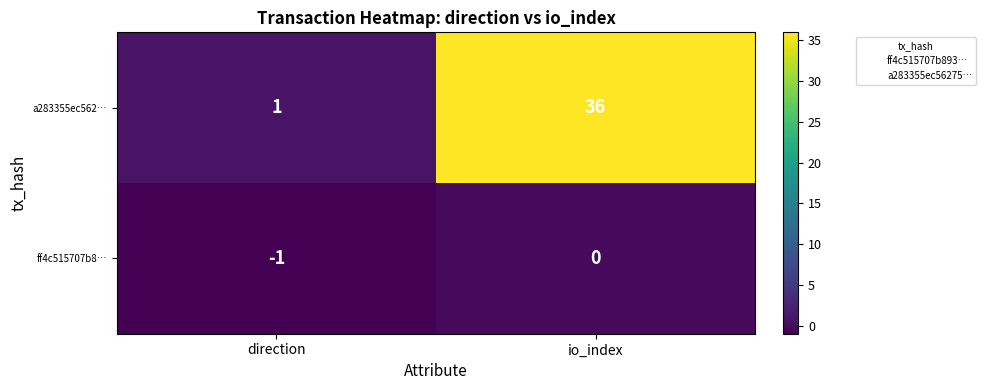

Where is a283355ec562… nearest to the value 18?

direction